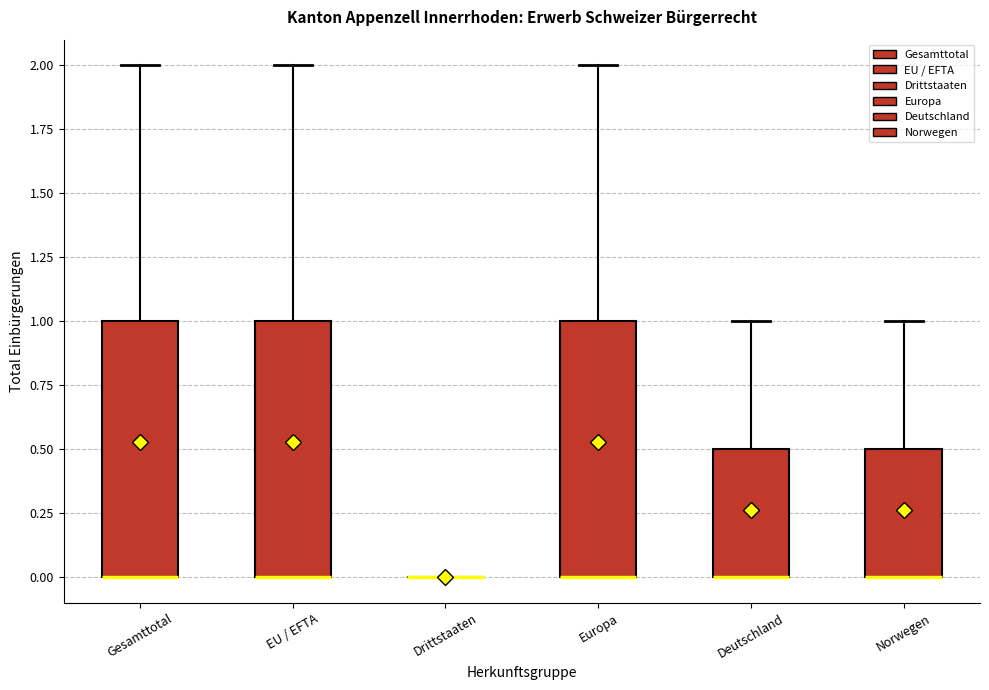

Where is the lower edge of the box for Deutschland on the y-axis? The values are not printed on the chart, so give them approximately, as read against the axis.

0.0